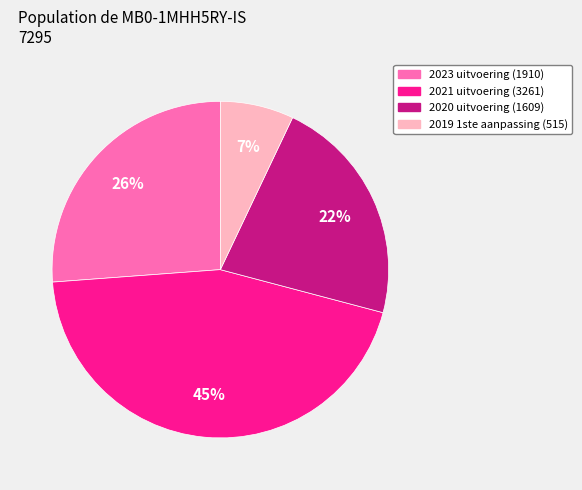

Count the number of slices in the pie.

4